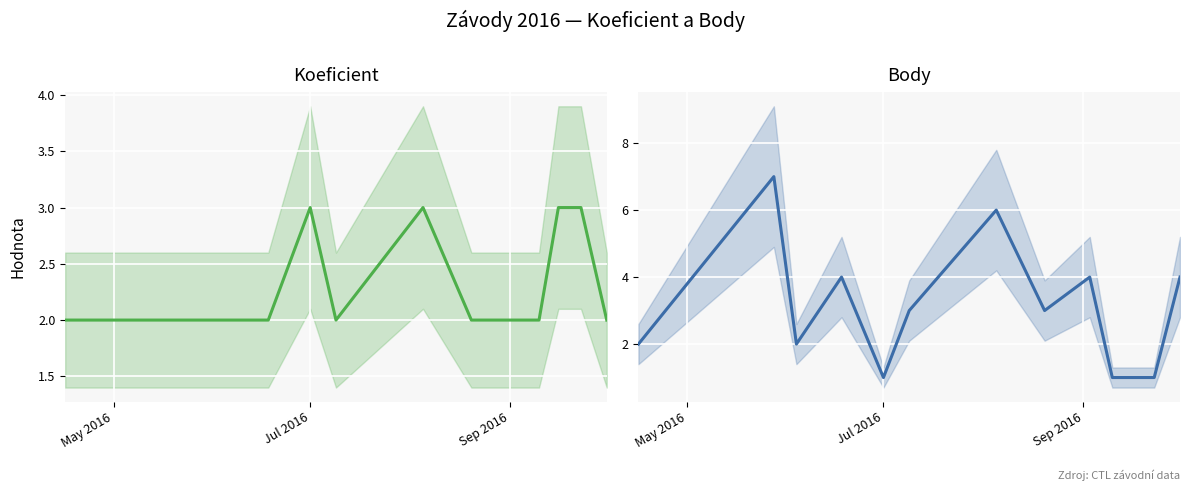

At how many categories does at least one series exceed 3?

5